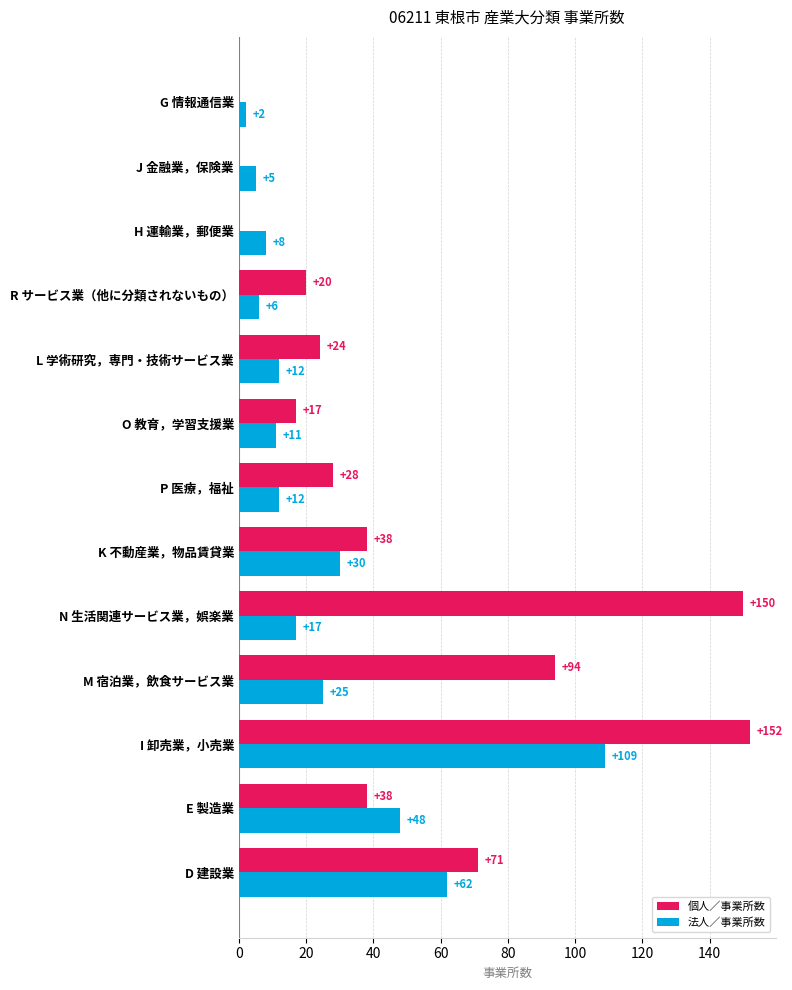

What is the sum of the 個人／事業所数 values at O 教育，学習支援業 and L 学術研究，専門・技術サービス業?

41